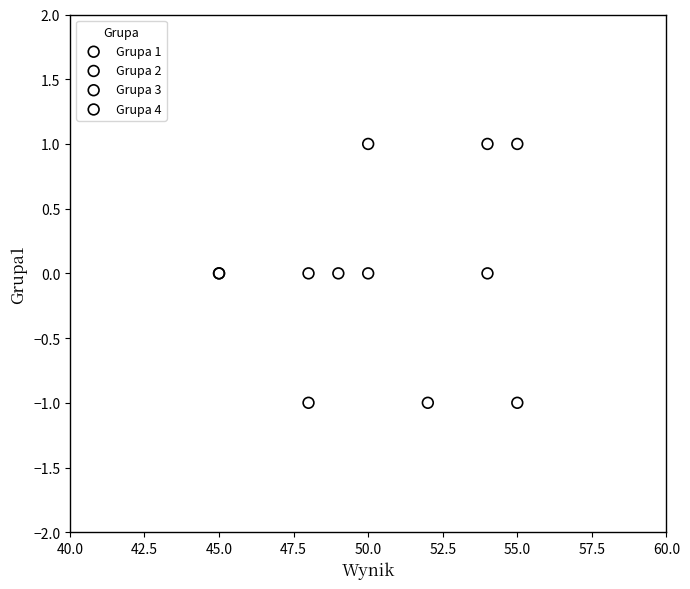

Which series reaches the maximum Y coordinate?

Grupa 1